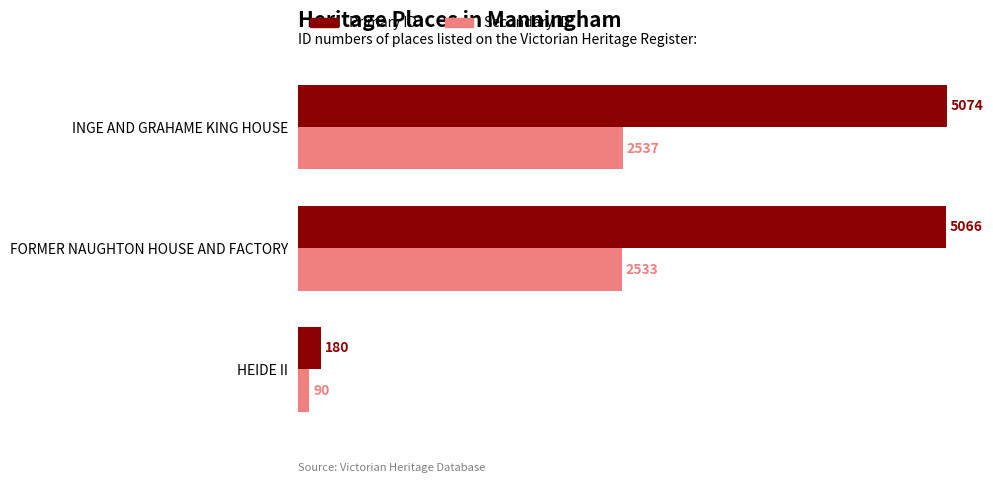

Rank the series by their average value, from lowest to highest.

Secondary ID, Primary ID